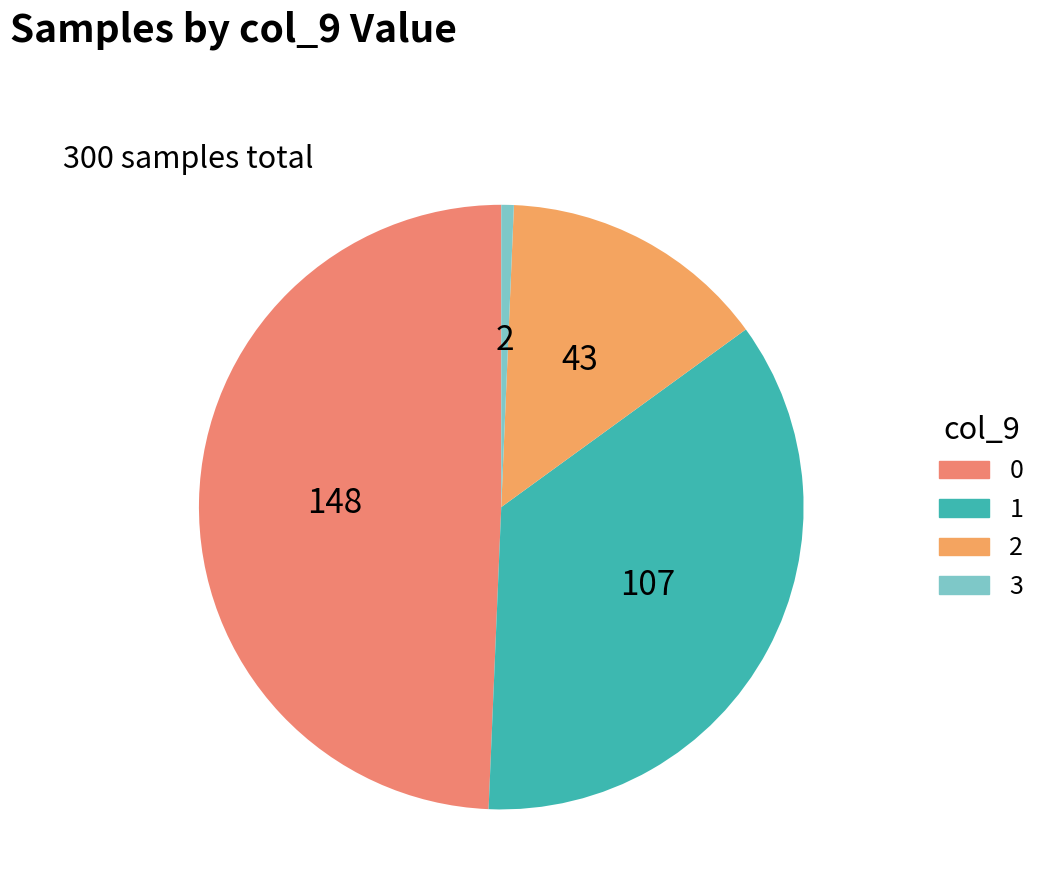

What is the smallest slice in the pie chart?

3